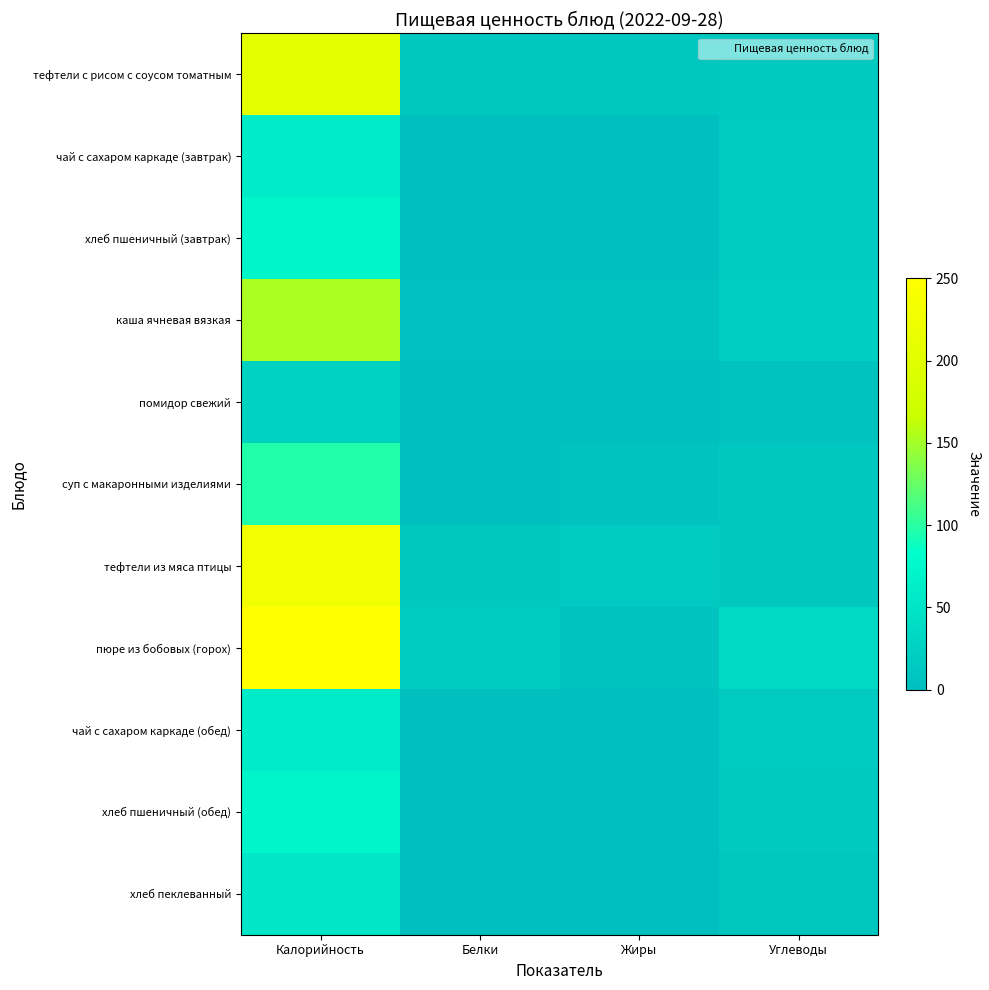

At which category is the sum across all series the highest?

Калорийность